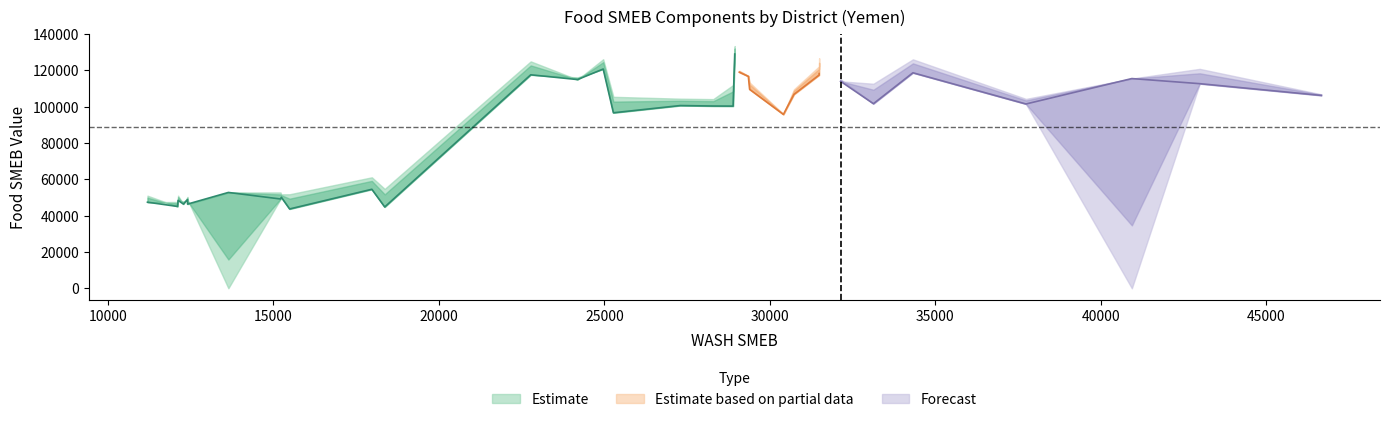

How many data points in Food_SMEB_can are above 106867?

19